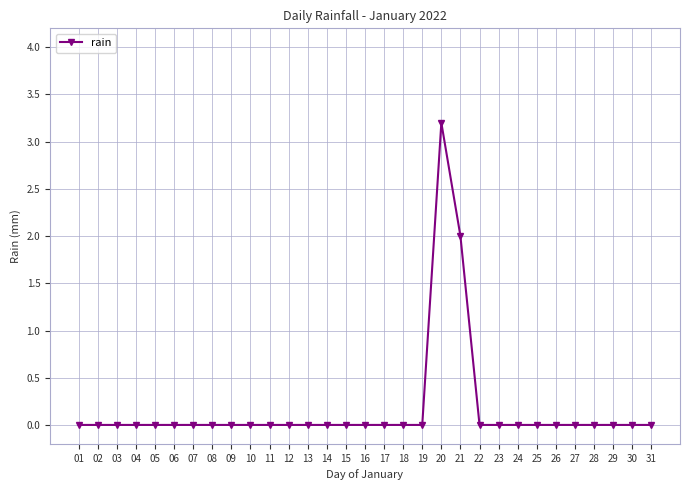

Does the chart have visible grid lines?

Yes